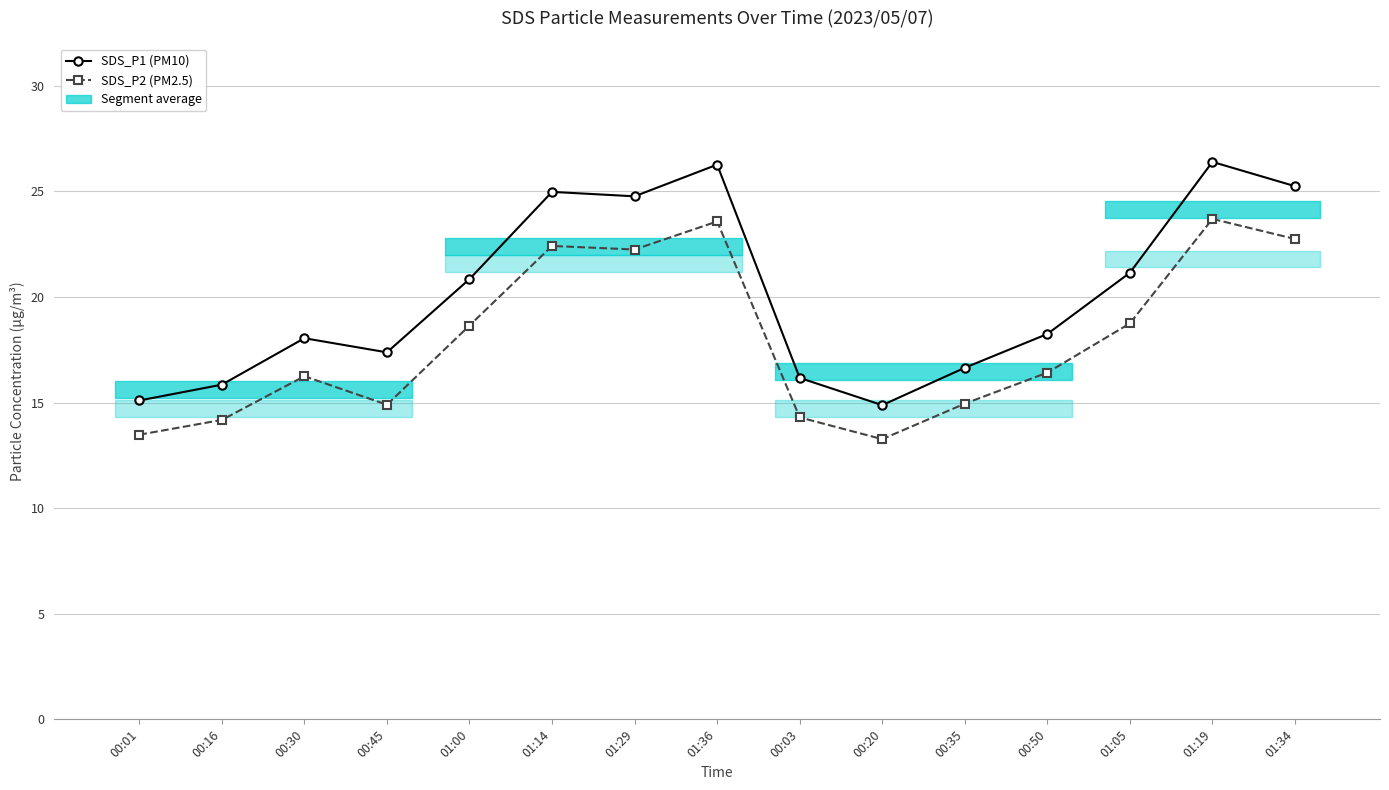

The SDS_P2 (PM2.5) series shows 18.8 at 01:05. True or false?

True